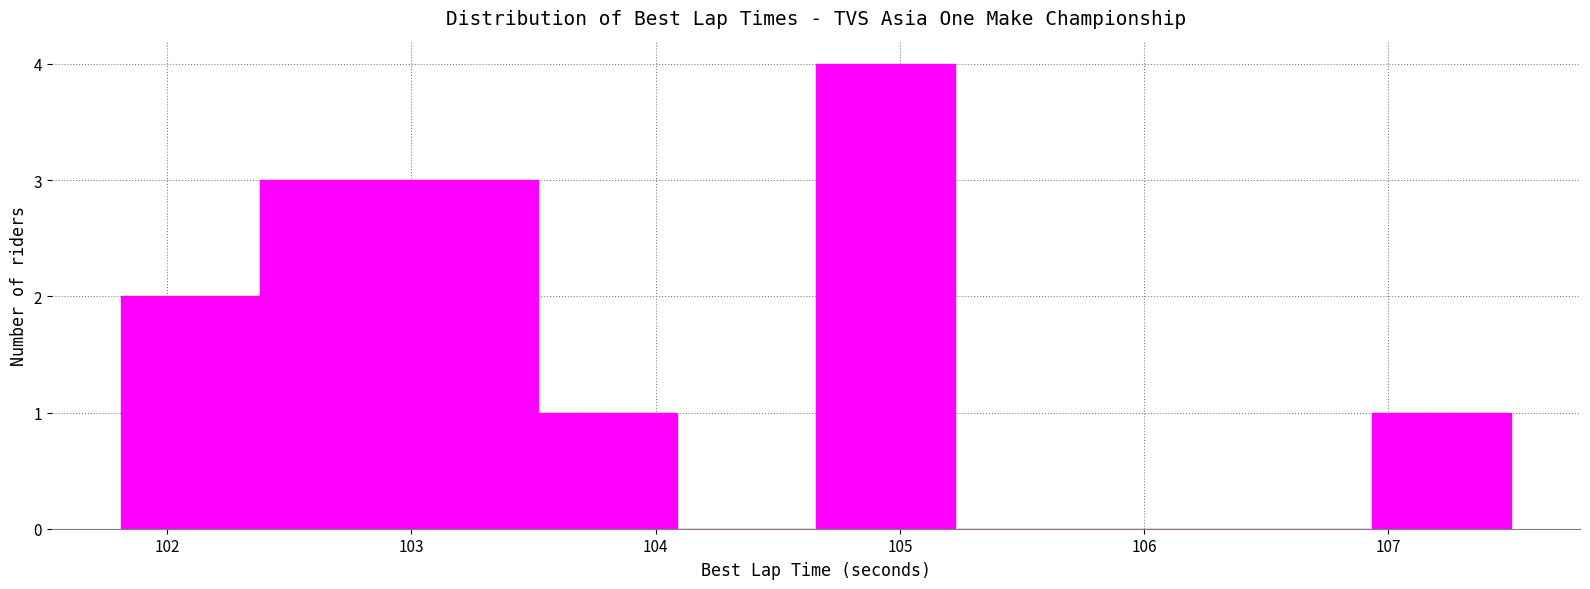

What is the height of the bar covering 102.9 to 103.5 on the x-axis? Neither the bar edges nor the heights are printed on the chart, so give them approximately, as read against the axes.

3